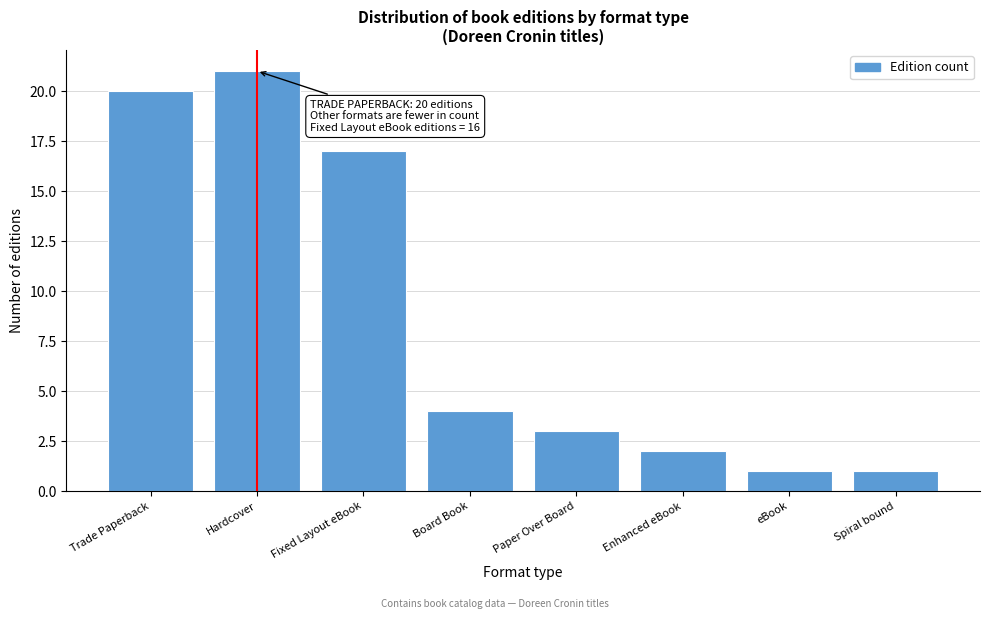

Reading left to right, transcribe all the data shown in this chart.

Trade Paperback=20	Hardcover=21	Fixed Layout eBook=17	Board Book=4	Paper Over Board=3	Enhanced eBook=2	eBook=1	Spiral bound=1